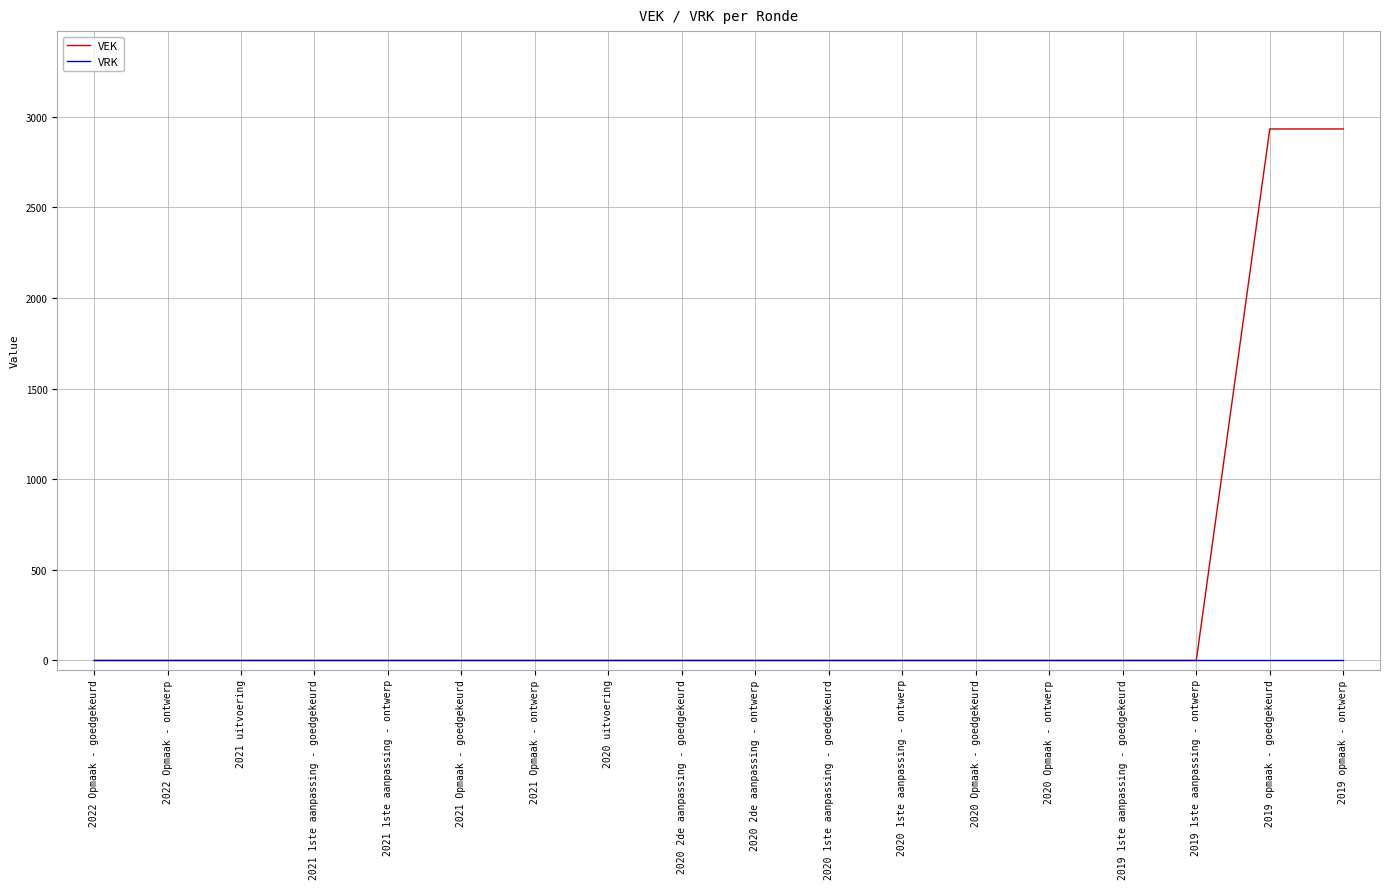

Which series has the widest spread of values?

VEK